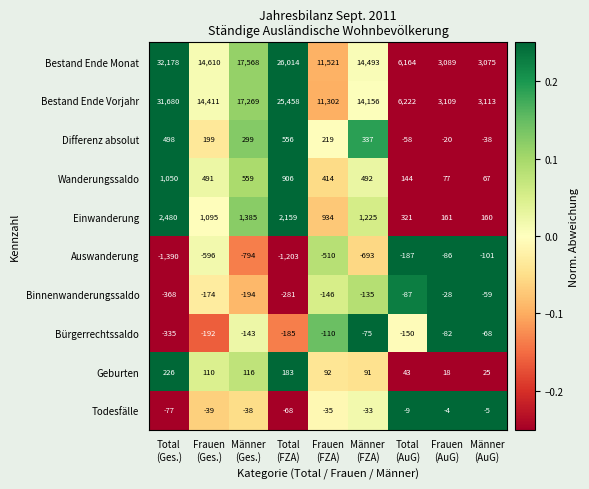

What is the minimum value for Einwanderung?

160